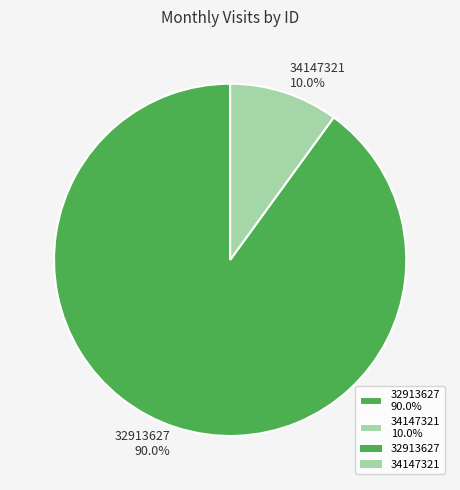

Which has a higher value, 34147321 or 32913627?

32913627